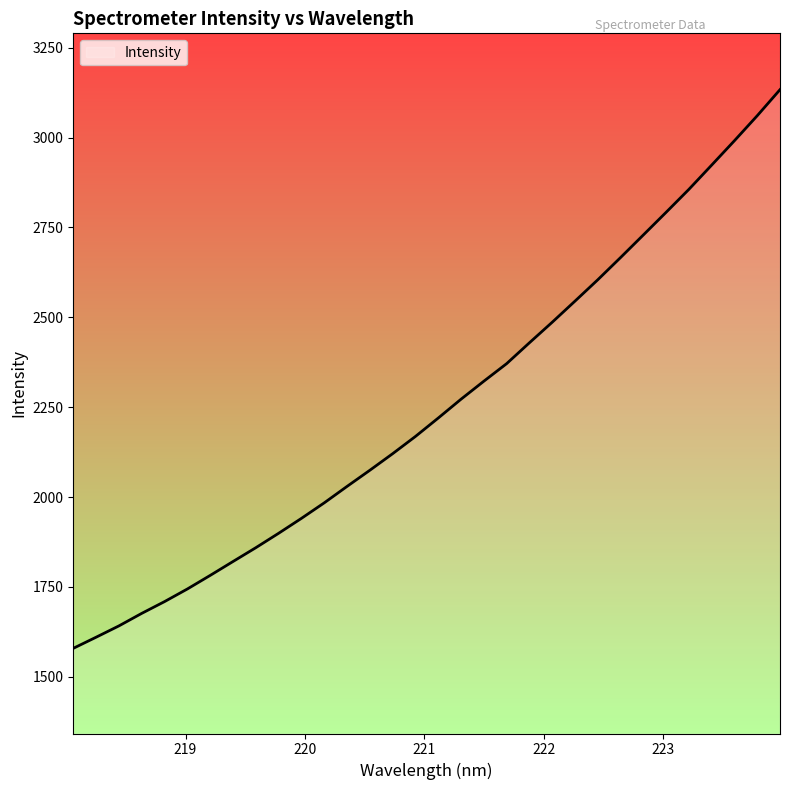

What is the difference between the maximum and minimum values?

1554.0